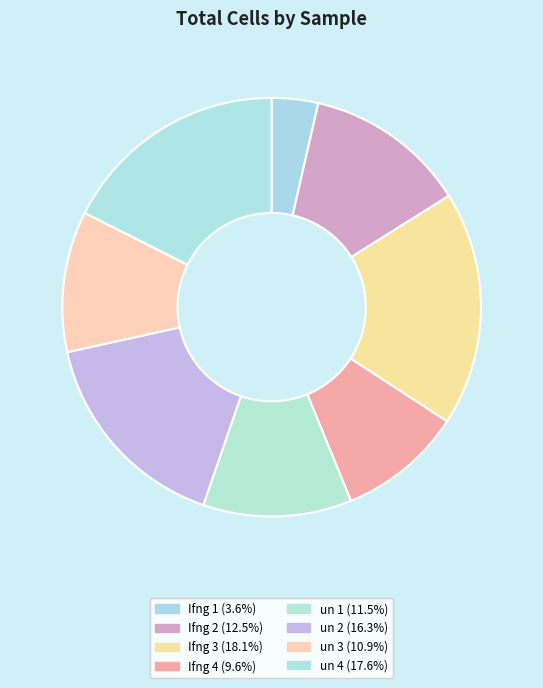

Which has a higher value, Ifng 1 or Ifng 2?

Ifng 2